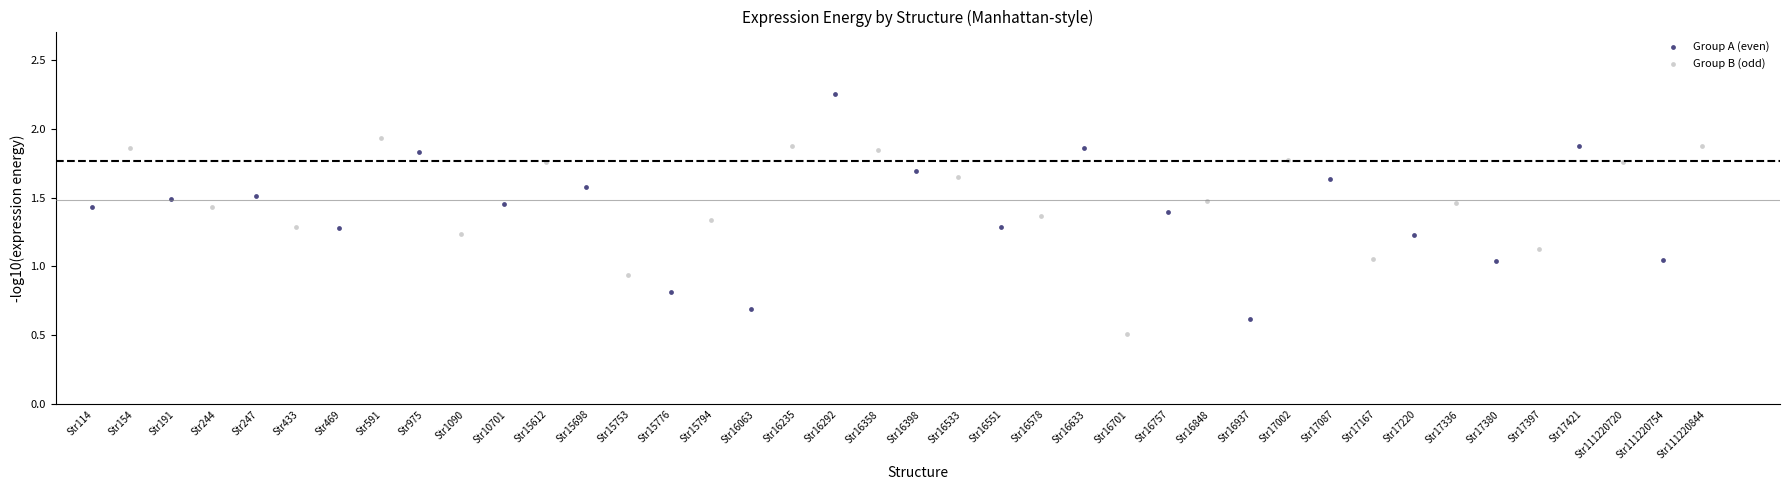

Which series has the widest spread of Y values?

Group A (even)